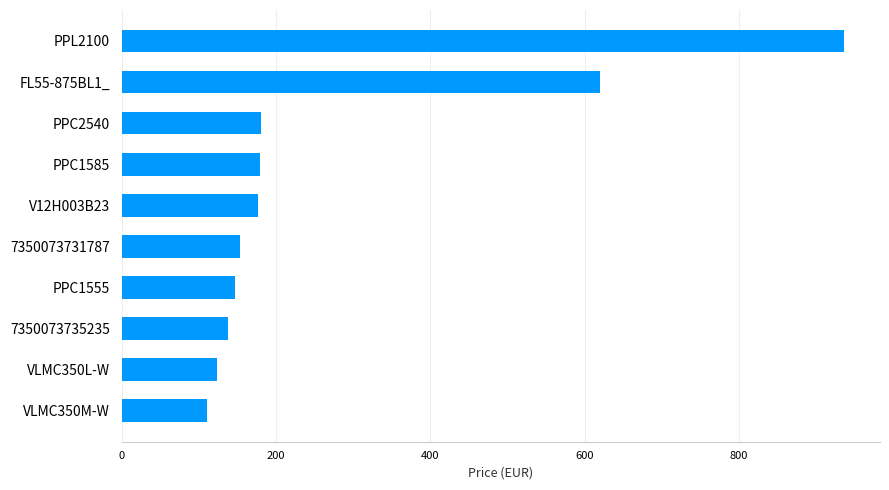

Is it true that the value at FL55-875BL1_ is 828.2?

False